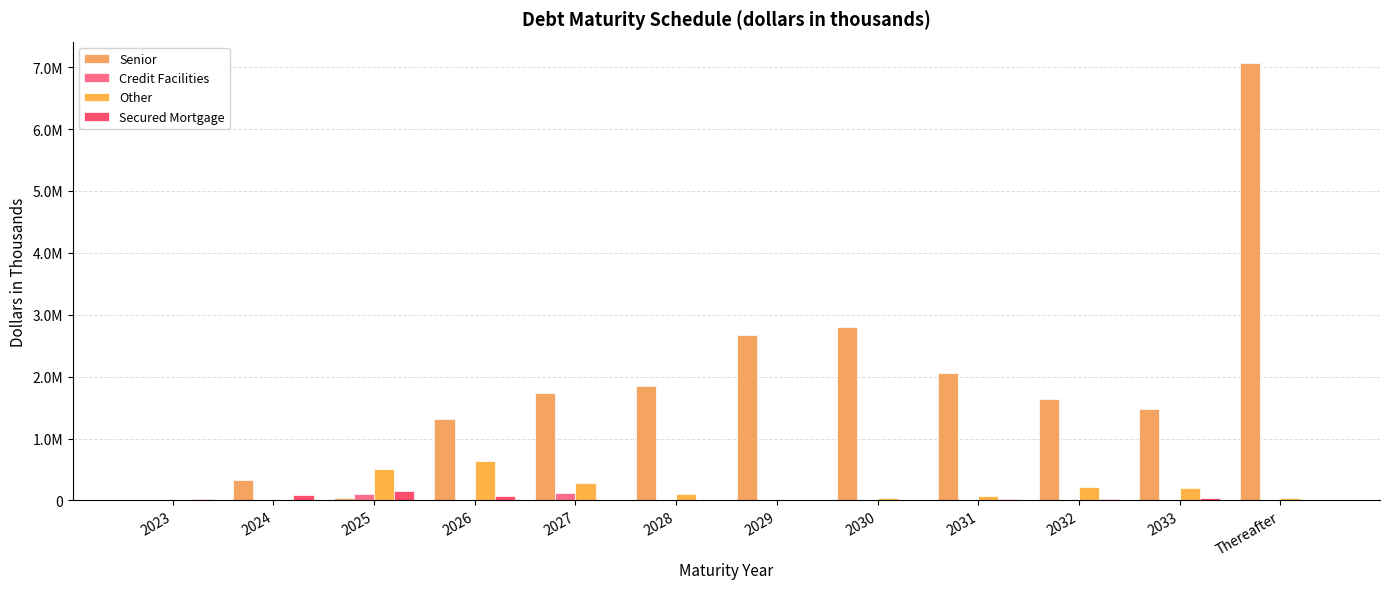

What are all the series names shown in the legend?

Senior, Credit Facilities, Other, Secured Mortgage